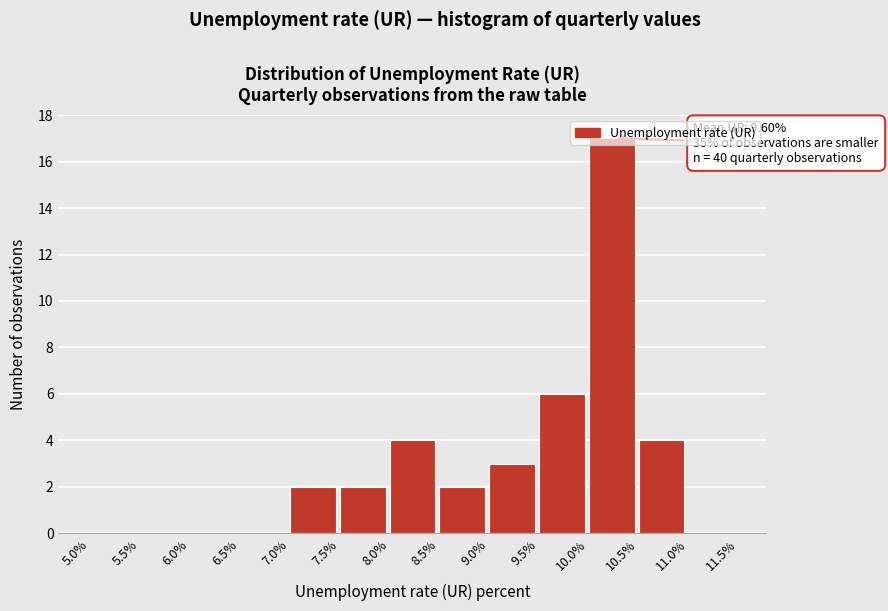

Over which range of the x-axis is the bar tallest?

10.0% to 10.5%